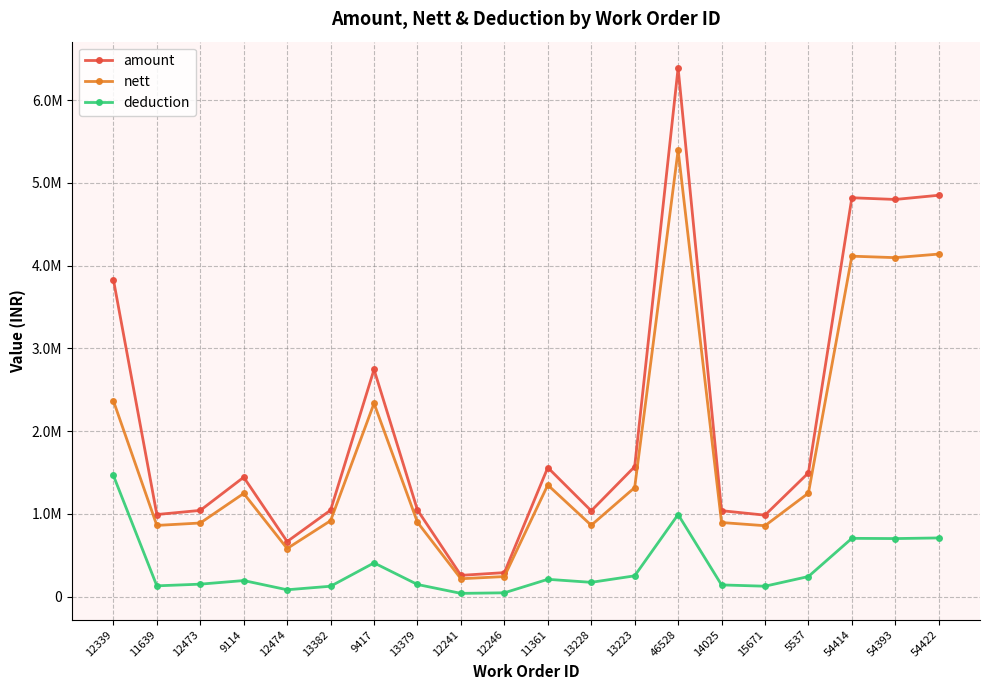

Does the chart have visible grid lines?

Yes